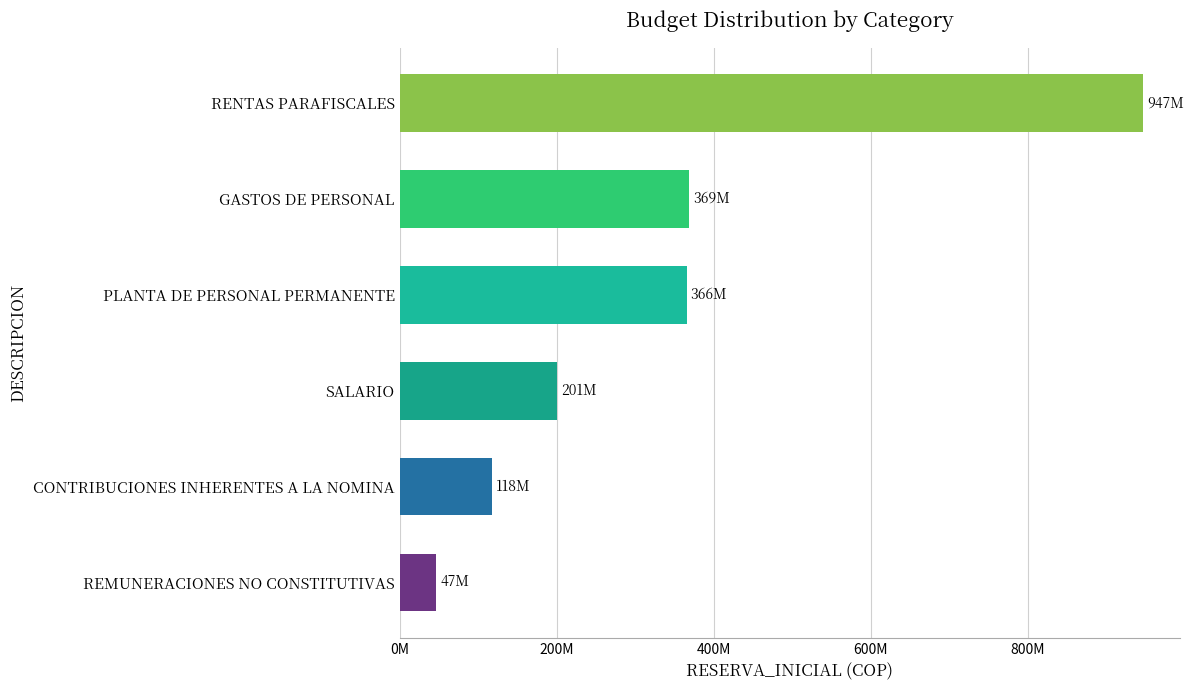

Which category has the lowest value across all series?

REMUNERACIONES NO CONSTITUTIVAS